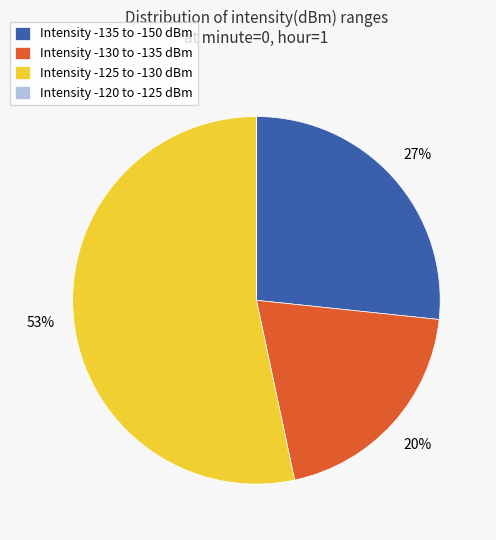

Which category accounts for the majority?

Intensity -125 to -130 dBm